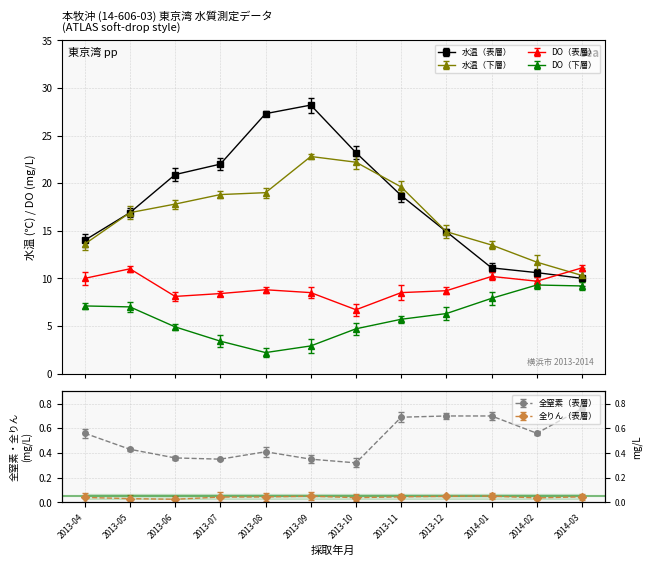

Is it true that 水温（下層） equals 21.4 at 2014-01?

False